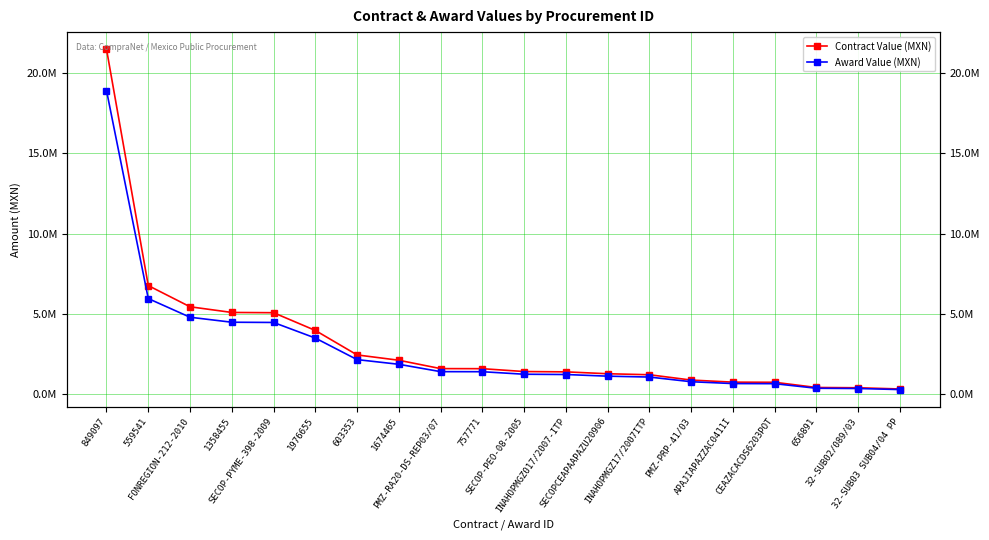

At how many categories does at least one series exceed 3388221?

6